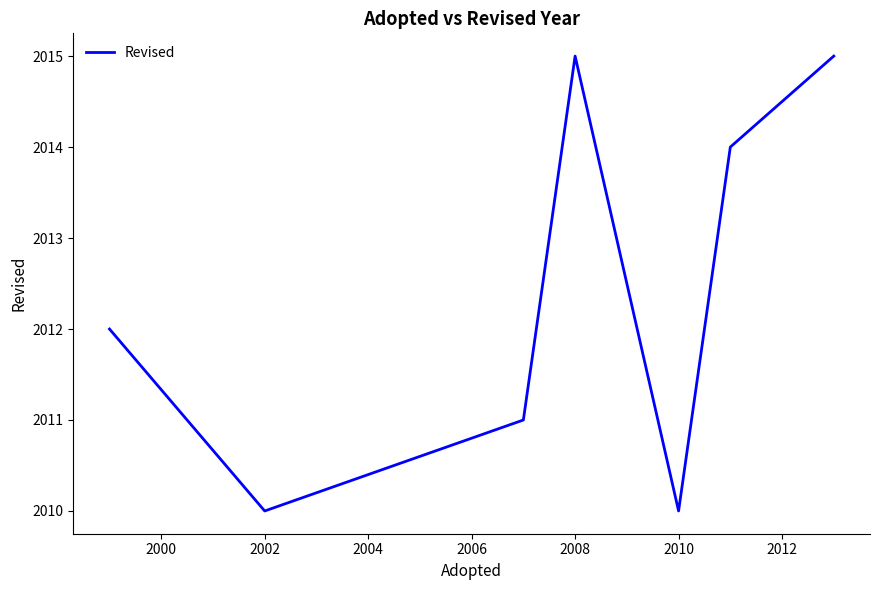

What is the greatest value displayed?

2015